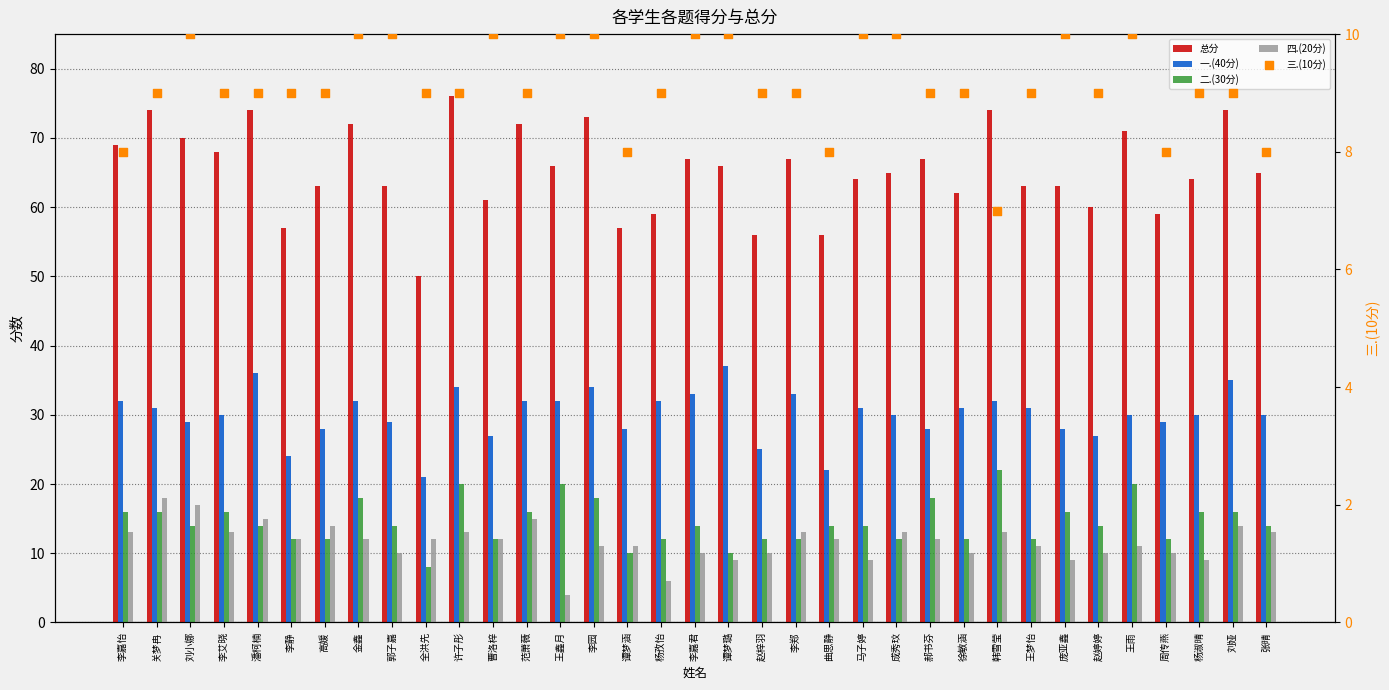

Which series has the largest total across all categories?

总分